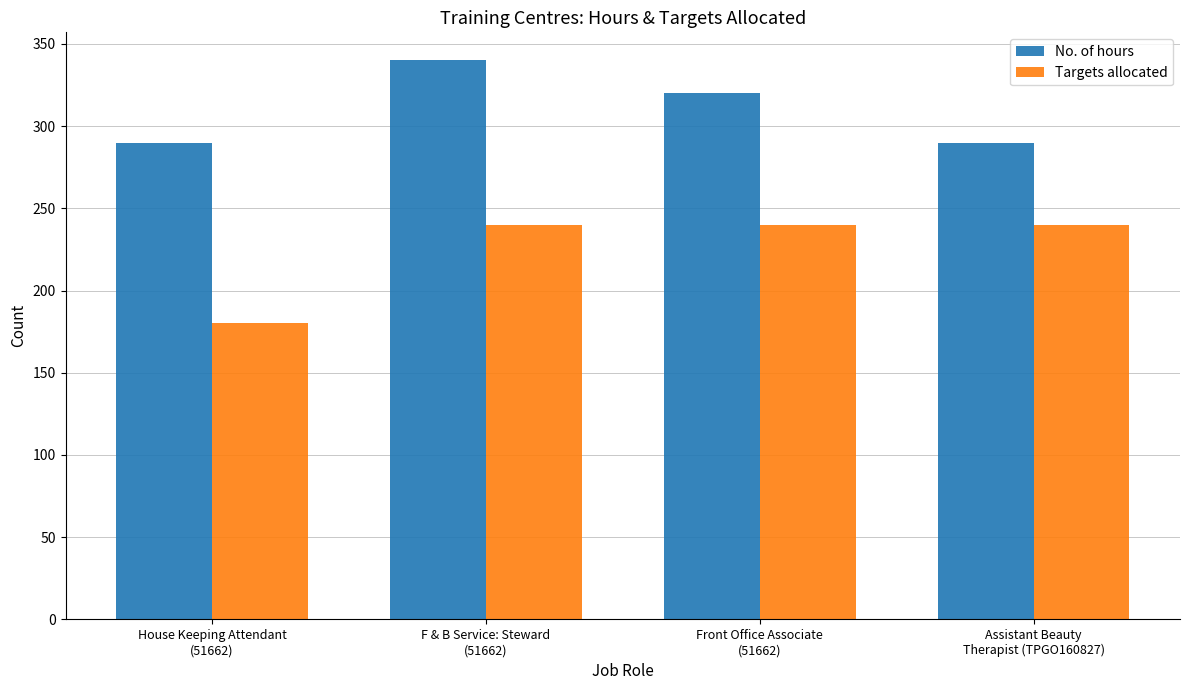

Is the value of Targets allocated at F & B Service: Steward
(51662) greater than the value of No. of hours at Front Office Associate
(51662)?

No